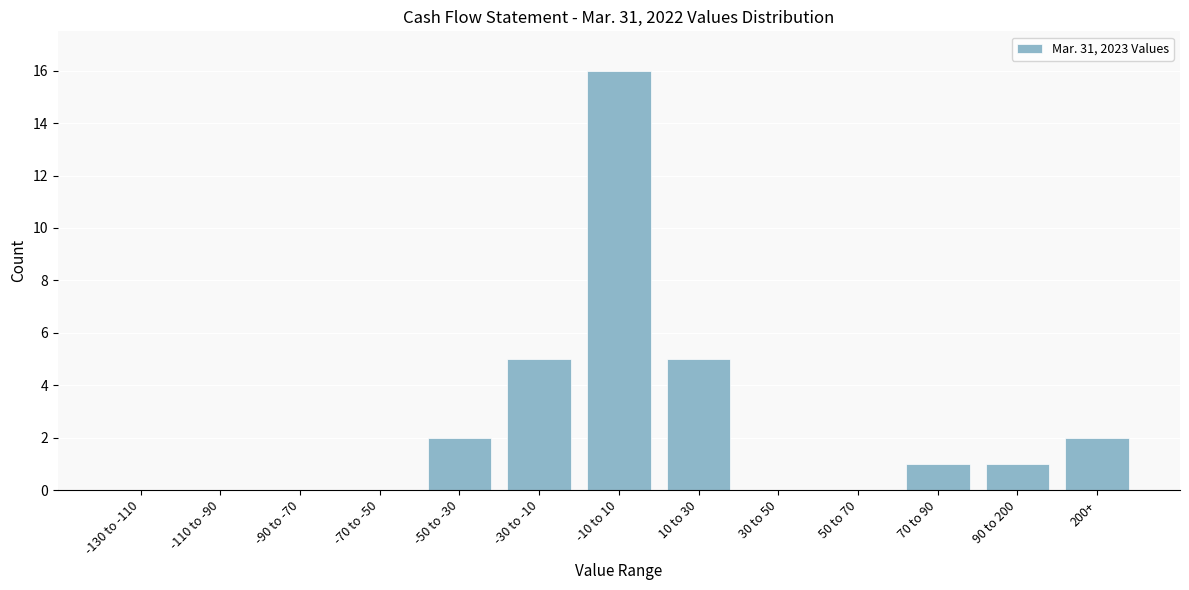

Reading right to left, extract all data points from this chart.

200+=2	90 to 200=1	70 to 90=1	50 to 70=0	30 to 50=0	10 to 30=5	-10 to 10=16	-30 to -10=5	-50 to -30=2	-70 to -50=0	-90 to -70=0	-110 to -90=0	-130 to -110=0